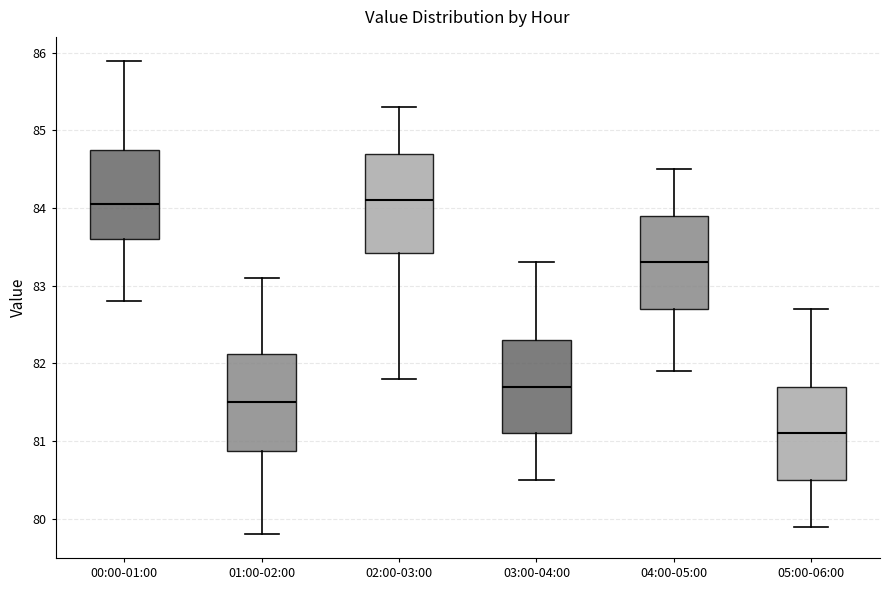

Where is the upper edge of the box for 01:00-02:00 on the y-axis? The values are not printed on the chart, so give them approximately, as read against the axis.

82.1